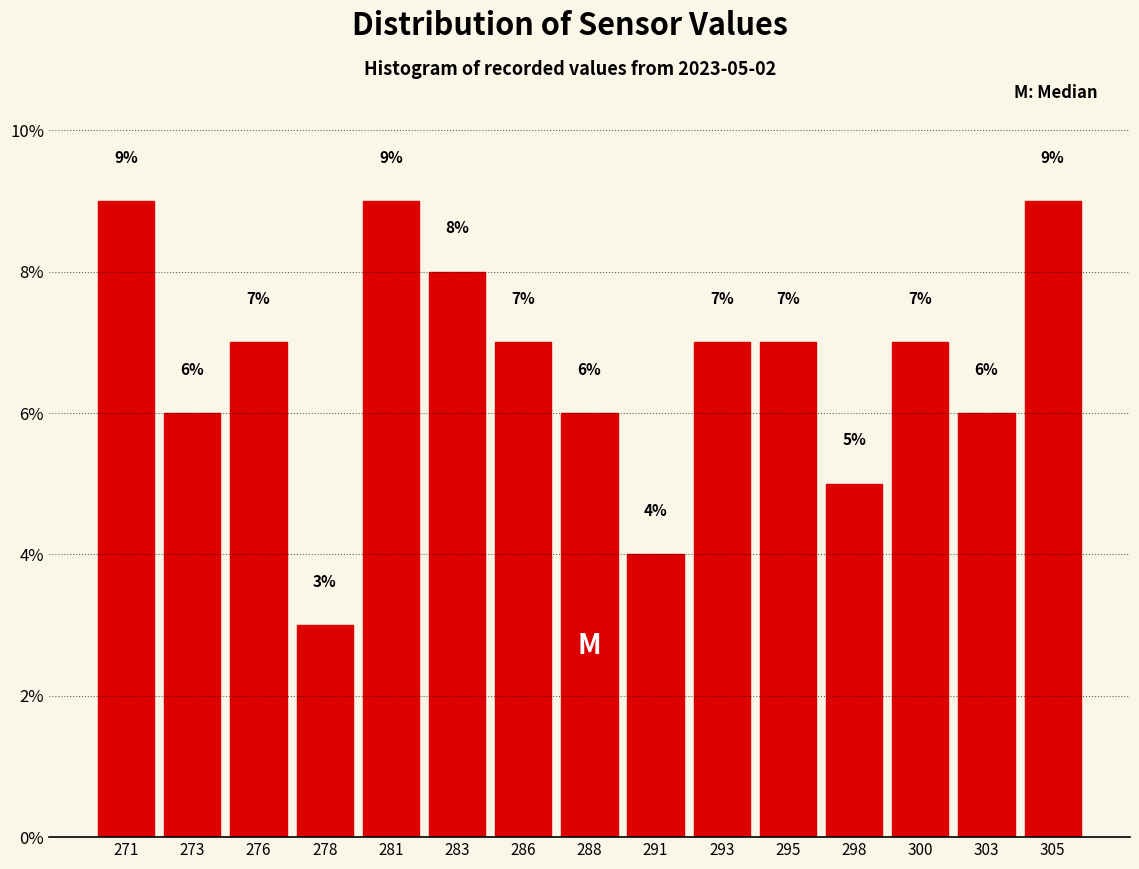

Reading left to right, list all the values displayed in this chart.

9.0	6.0	7.0	3.0	9.0	8.0	7.0	6.0	4.0	7.0	7.0	5.0	7.0	6.0	9.0